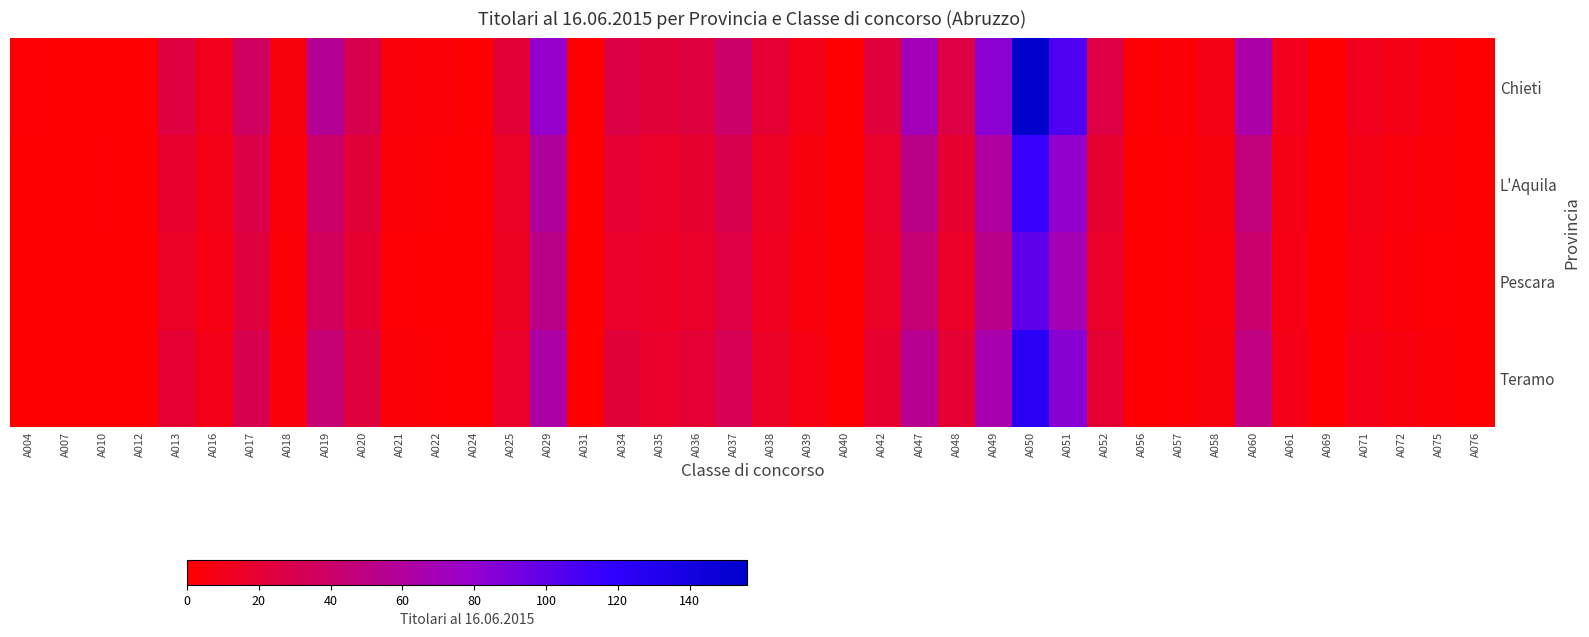

At which category does the chart reach its peak across all series?

A050